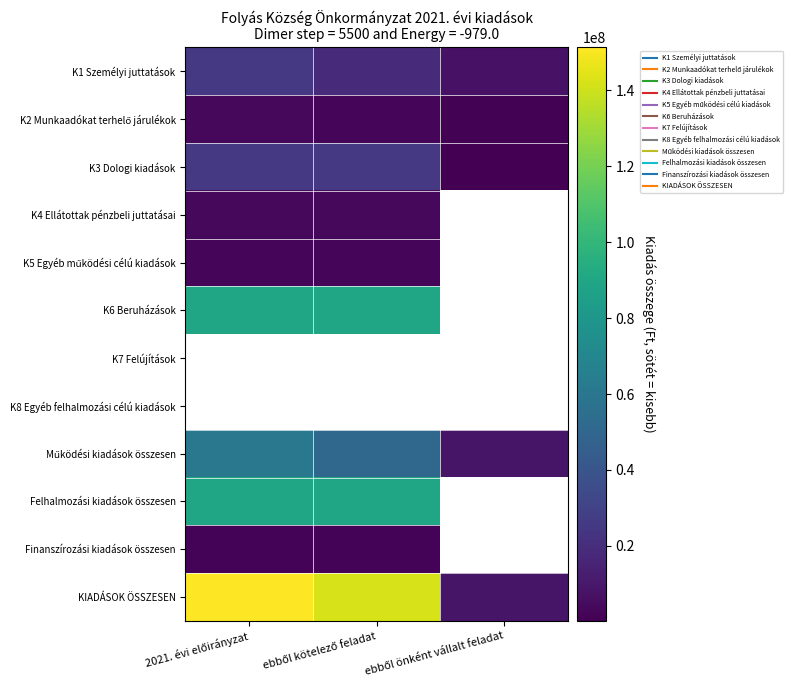

Read the K1 Személyi juttatások value at 2021. évi előirányzat.

25533160.0